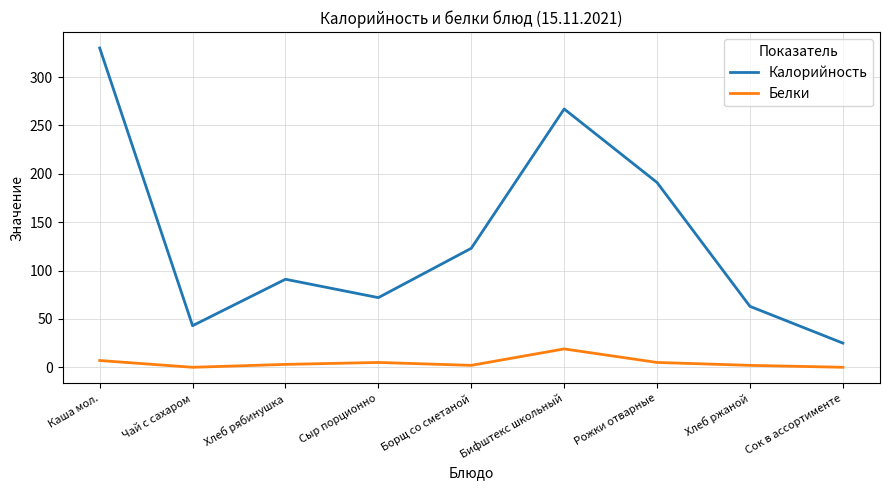

Where is the first local minimum for Белки?

Чай с сахаром